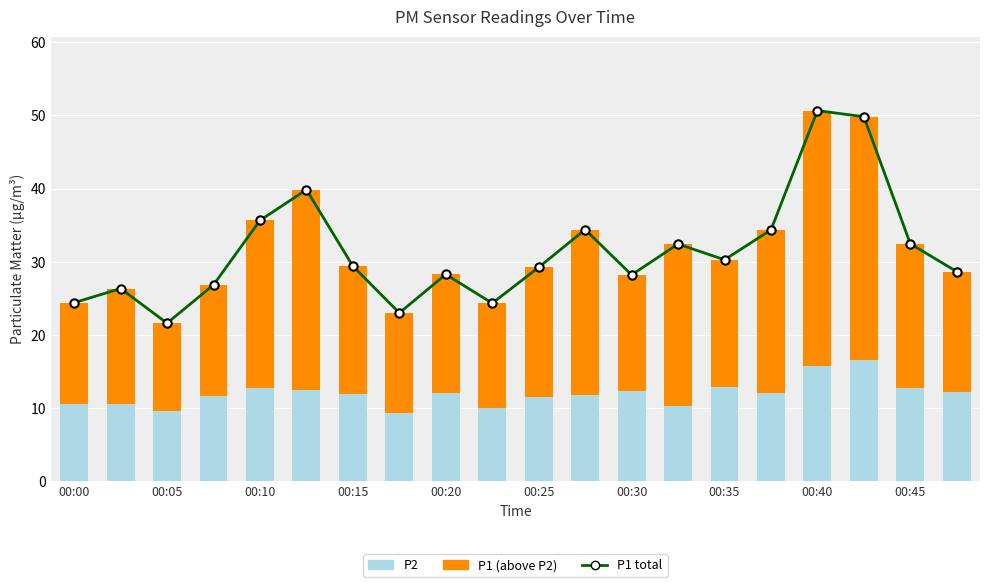

At how many categories does at least one series exceed 20?

20